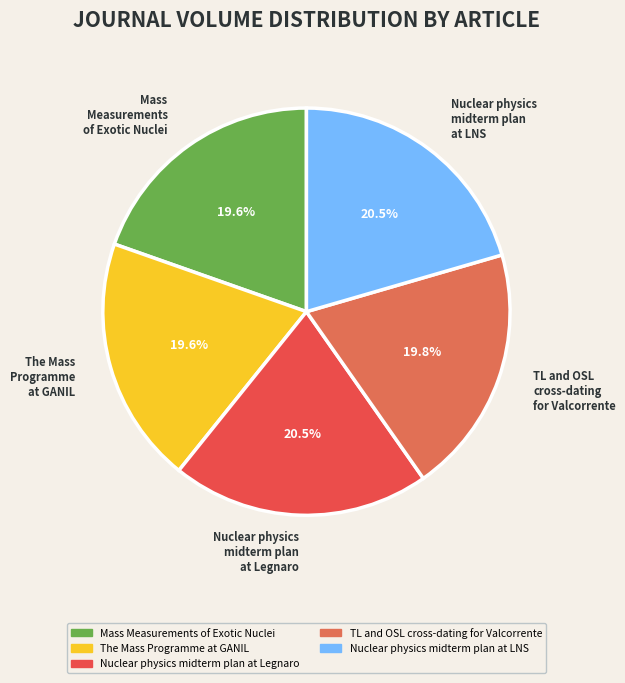

Approximately how many times larger is the value at TL and OSL cross-dating for Valcorrente compared to Nuclear physics midterm plan at LNS?

1.0